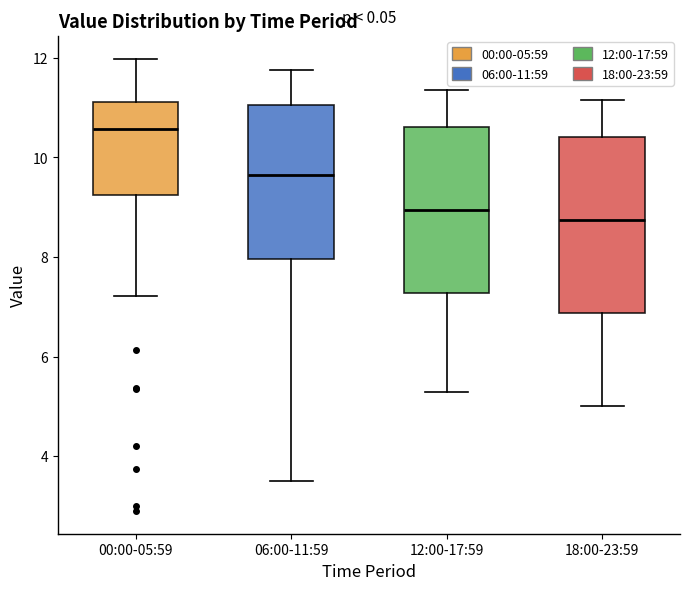

Where is the upper edge of the box for 06:00-11:59 on the y-axis? The values are not printed on the chart, so give them approximately, as read against the axis.

11.0